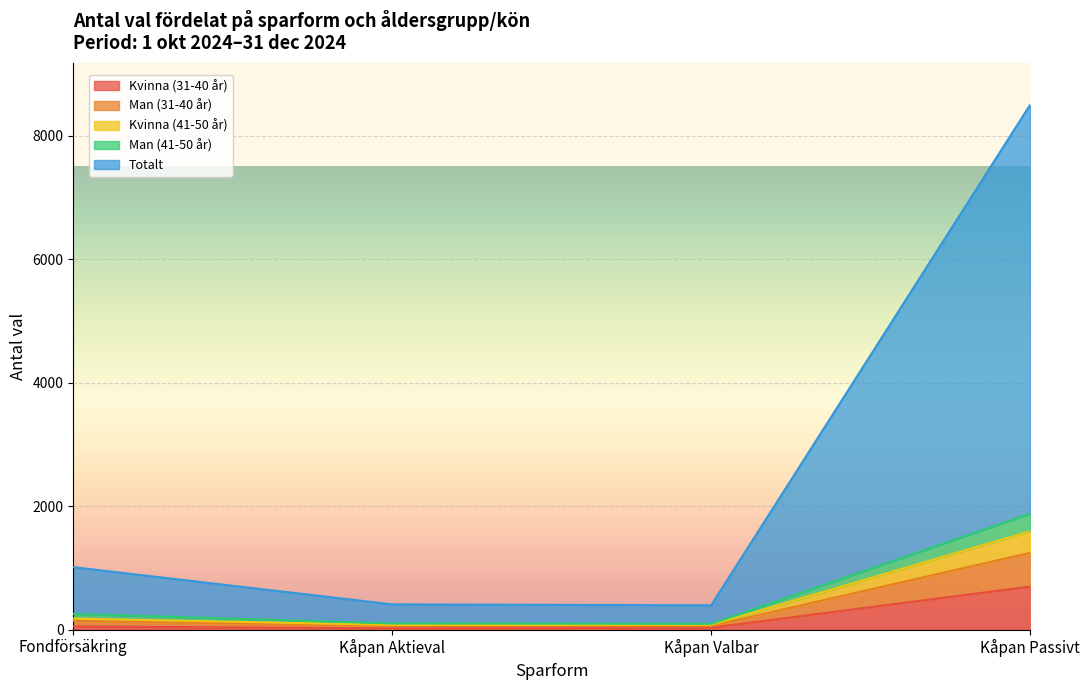

At which category is the sum across all series the highest?

Kåpan Passivt